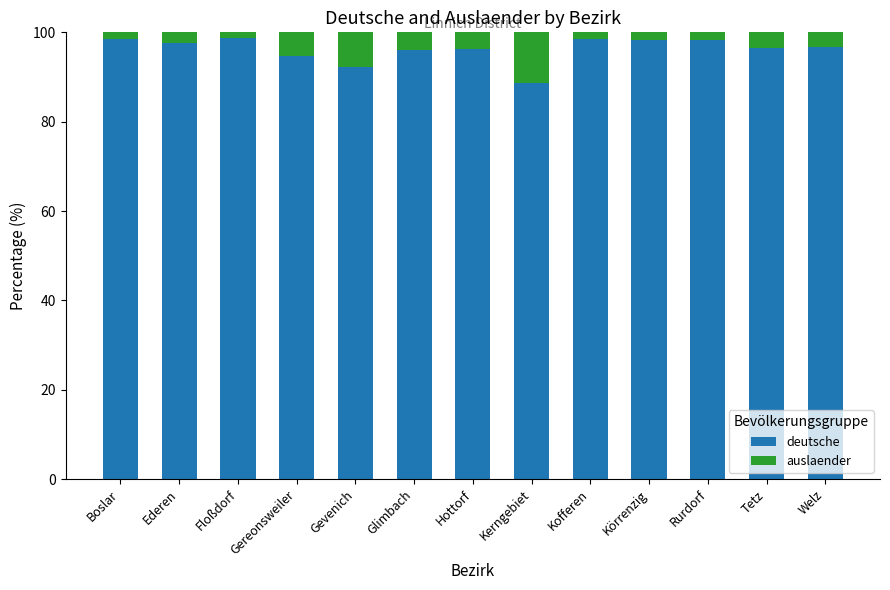

What is the total value across all series at Tetz?

100.0